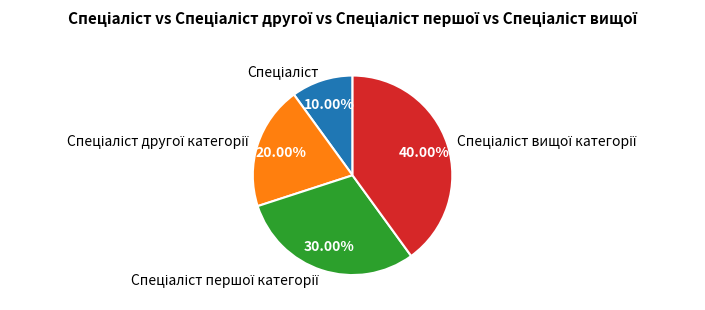

Does any single category account for the majority?

No